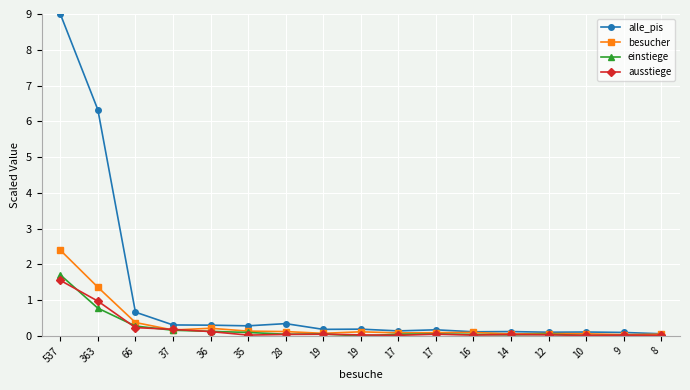

Rank the categories by besucher value from lowest to highest.

9, 8, 14, 10, 12, 19, 17, 17, 16, 19, 28, 35, 37, 36, 66, 363, 537